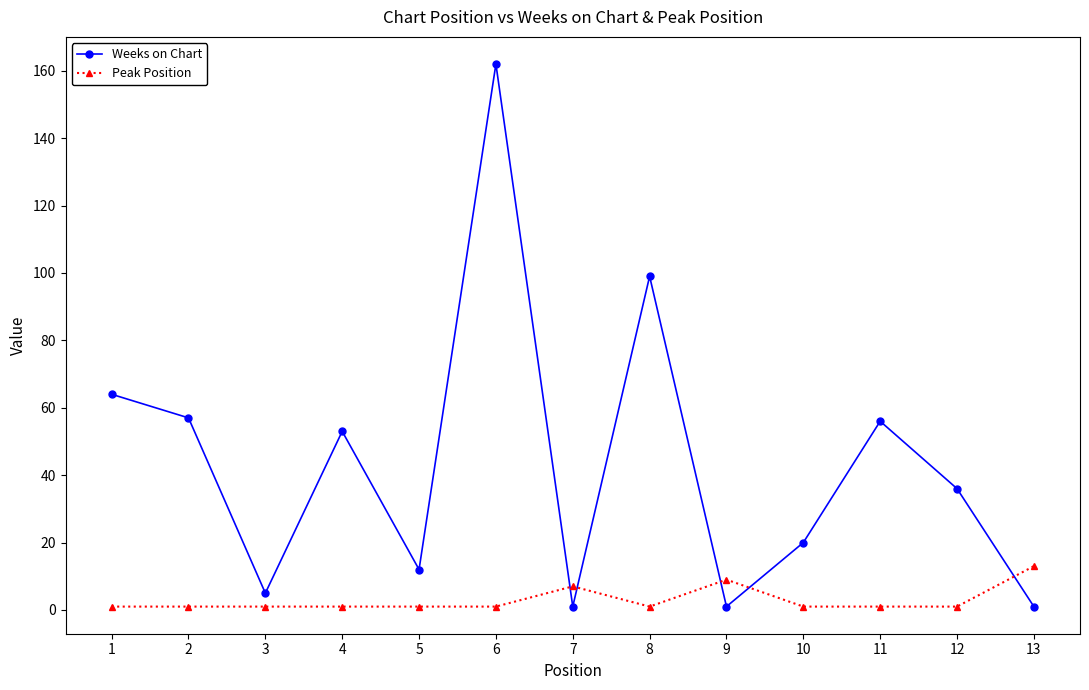

Reading left to right, transcribe all the data shown in this chart.

Weeks on Chart: 1=64	2=57	3=5	4=53	5=12	6=162	7=1	8=99	9=1	10=20	11=56	12=36	13=1
Peak Position: 1=1	2=1	3=1	4=1	5=1	6=1	7=7	8=1	9=9	10=1	11=1	12=1	13=13